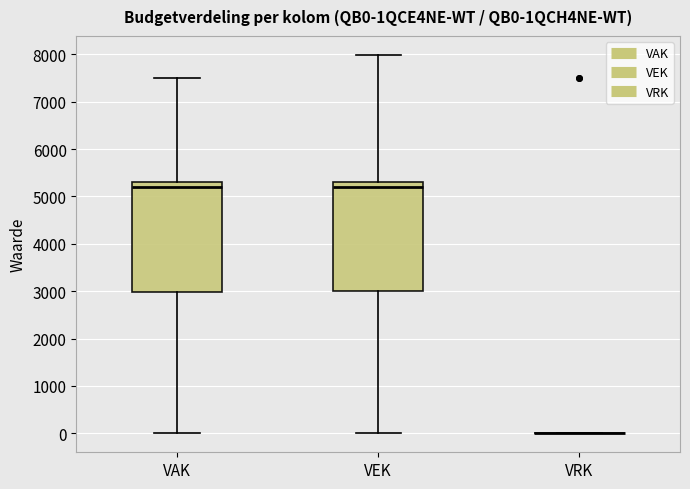

Where does the lower whisker of the box for VAK end on the y-axis? The values are not printed on the chart, so give them approximately, as read against the axis.

0